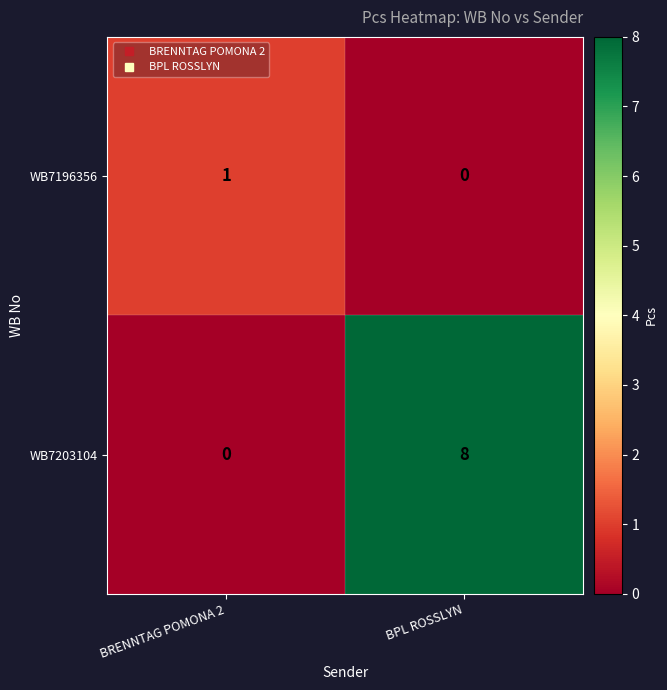

Reading left to right, transcribe all the data shown in this chart.

WB7196356: BRENNTAG POMONA 2=1	BPL ROSSLYN=0
WB7203104: BRENNTAG POMONA 2=0	BPL ROSSLYN=8